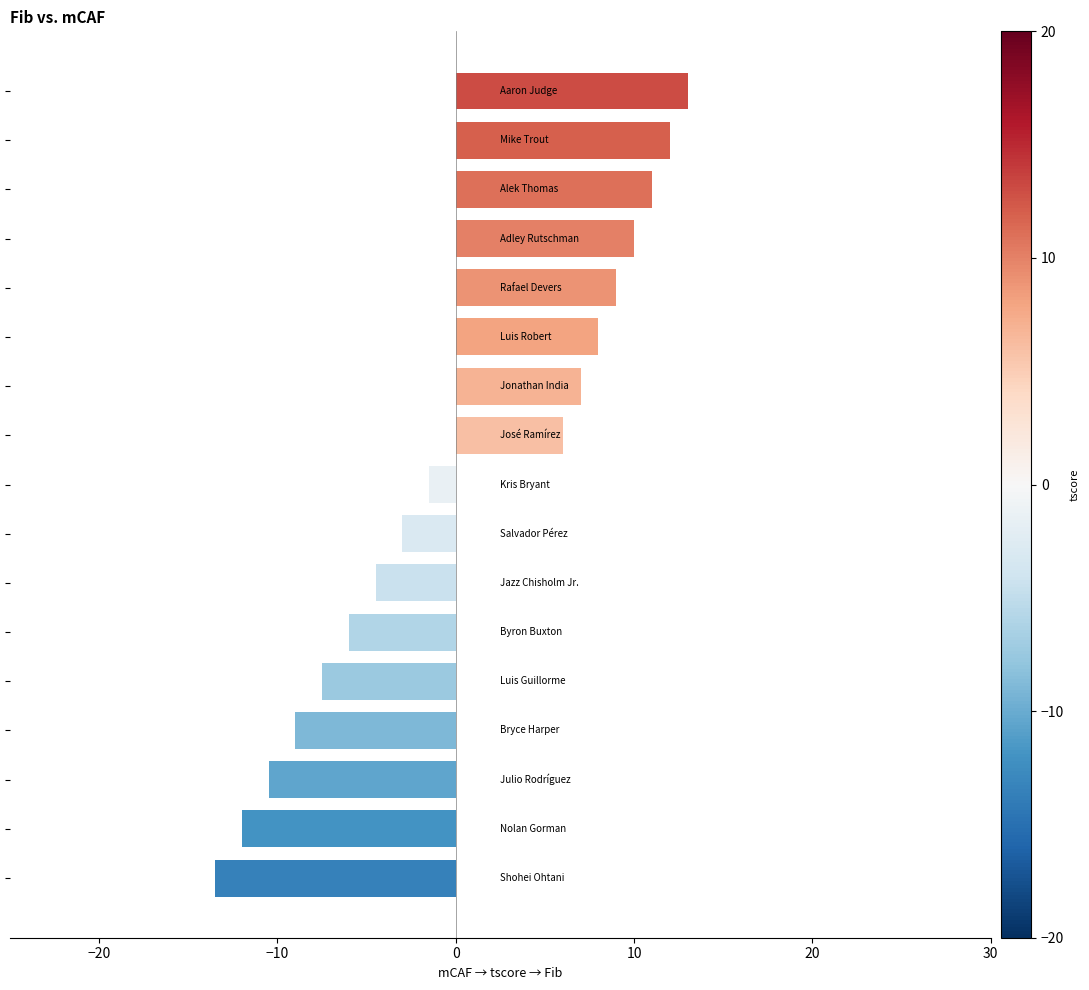

What is the value of the 14th bar from the top?

-9.0